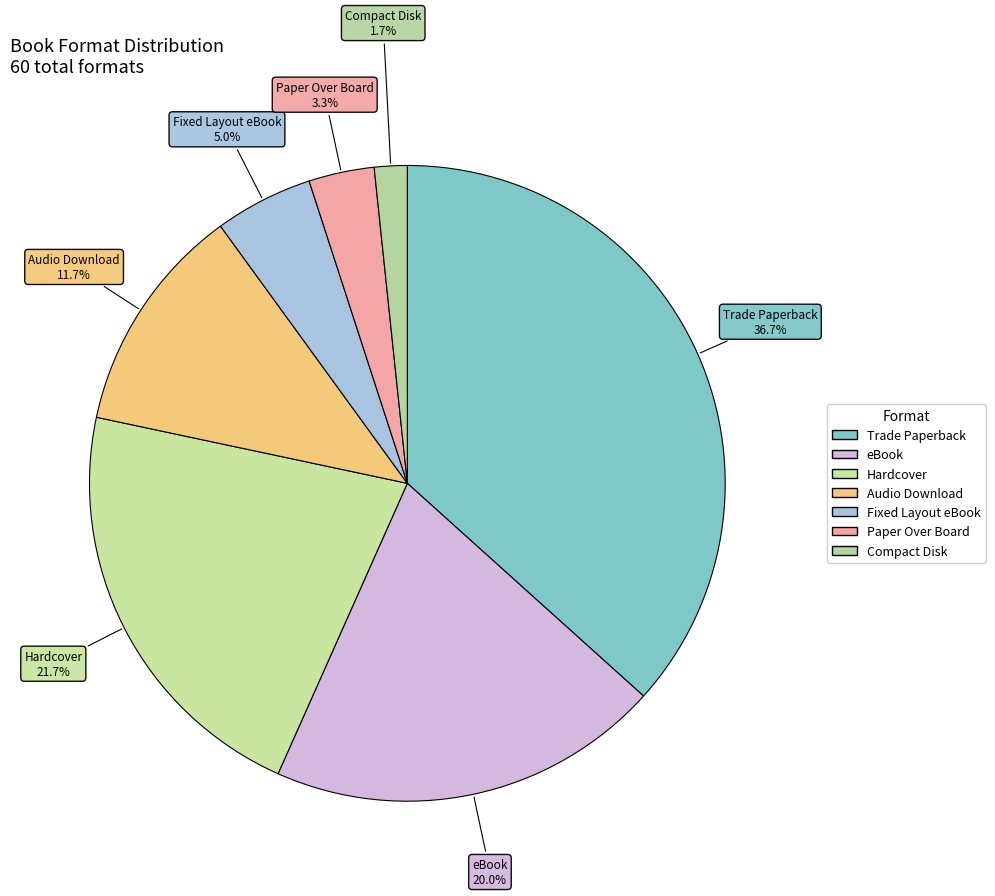

What portion of the pie excludes Hardcover?

78.3%